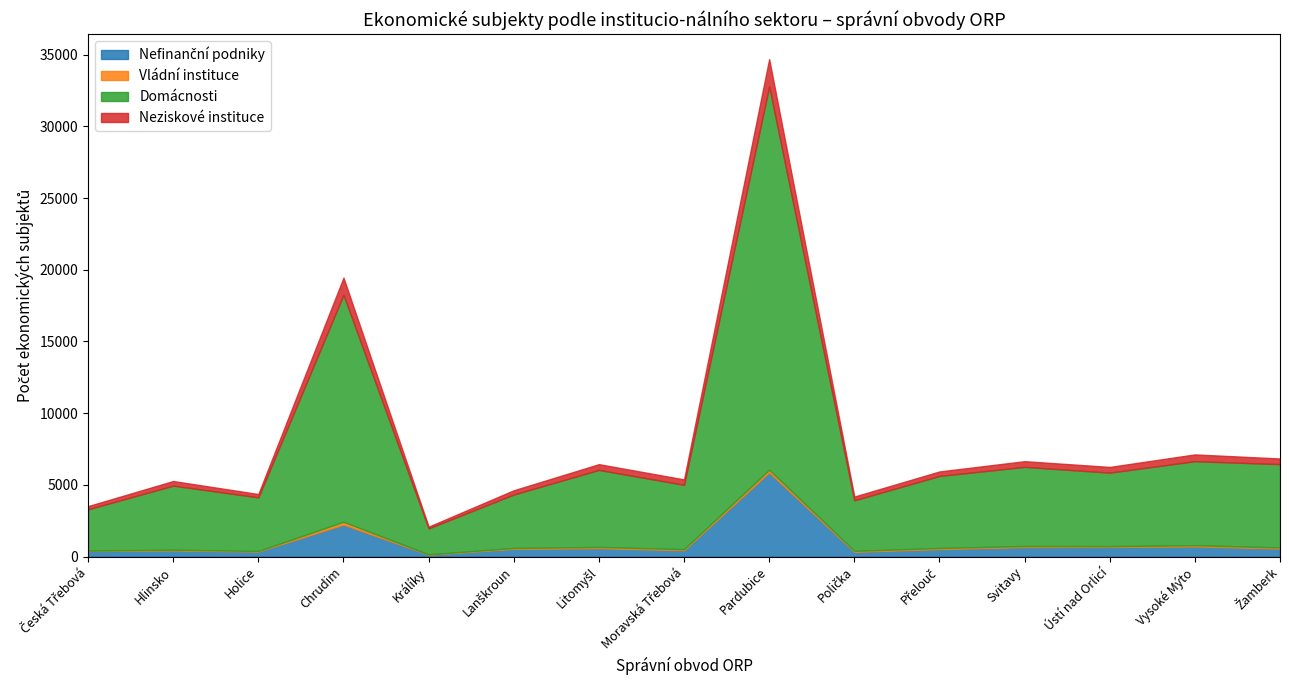

The Neziskové instituce series shows 215 at Přelouč. True or false?

False